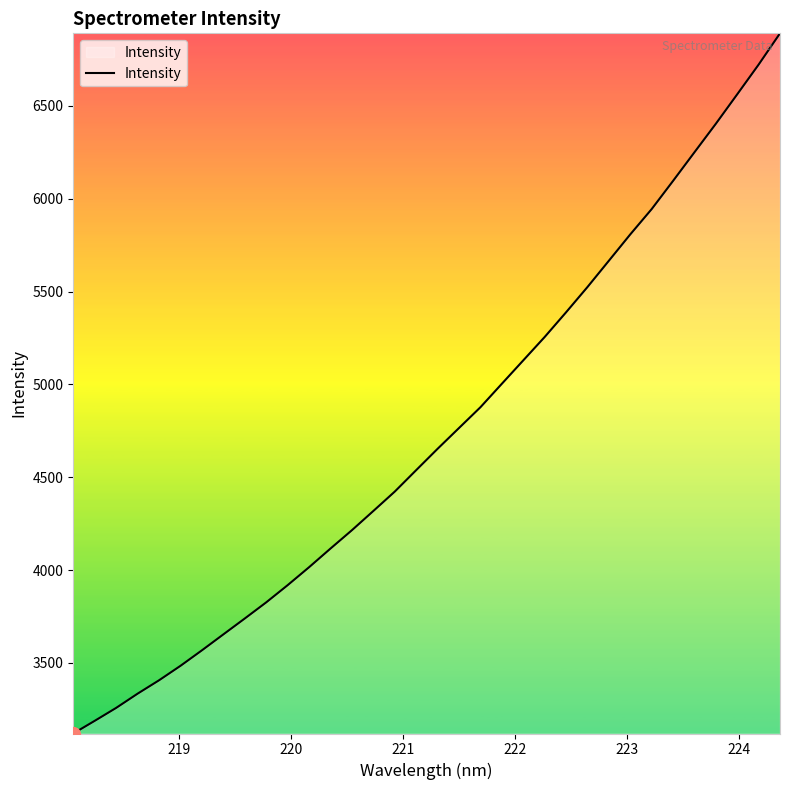

What is the average value?

4736.9